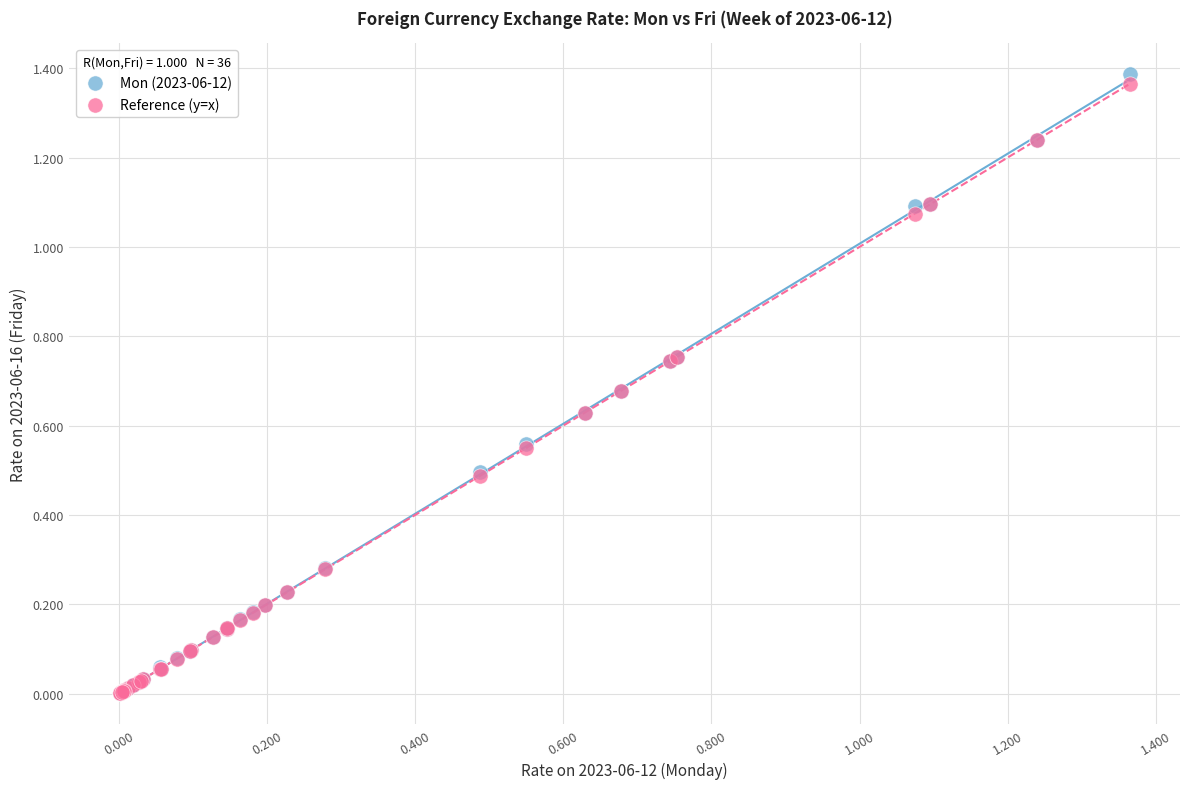

What are all the series names shown in the legend?

Mon (2023-06-12), Reference (y=x)